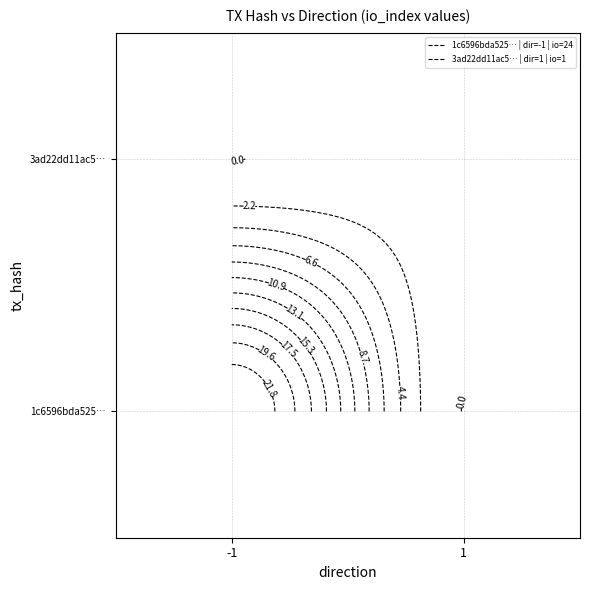

What is the average value of the 1c6596bda52556b64f9951a55643c96de7052fa series?

12